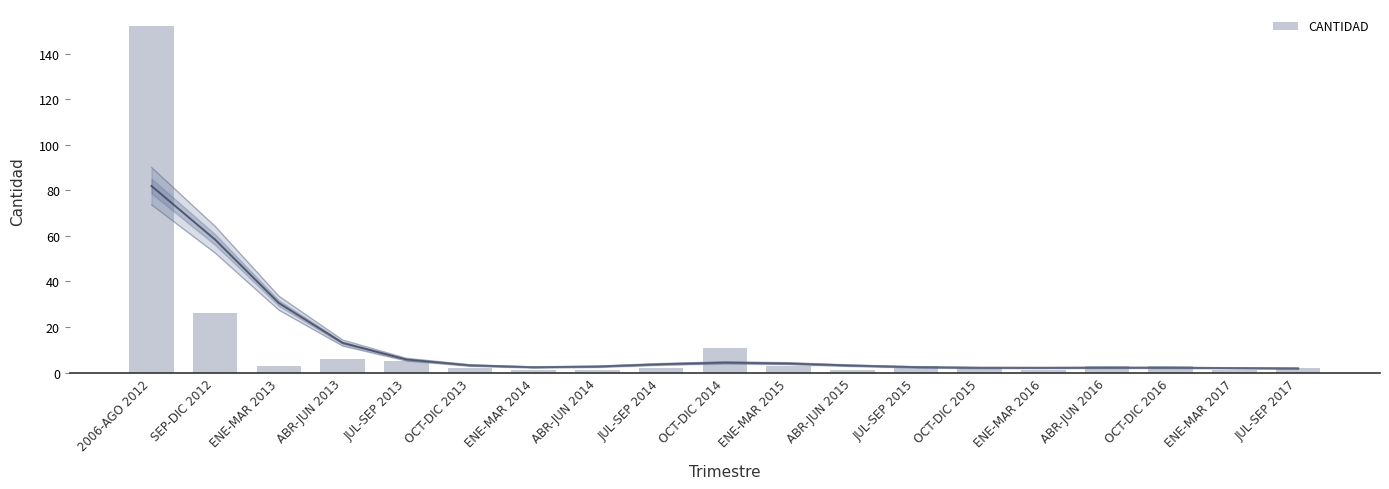

What is the label of the 11th bar from the left?

ENE-MAR 2015